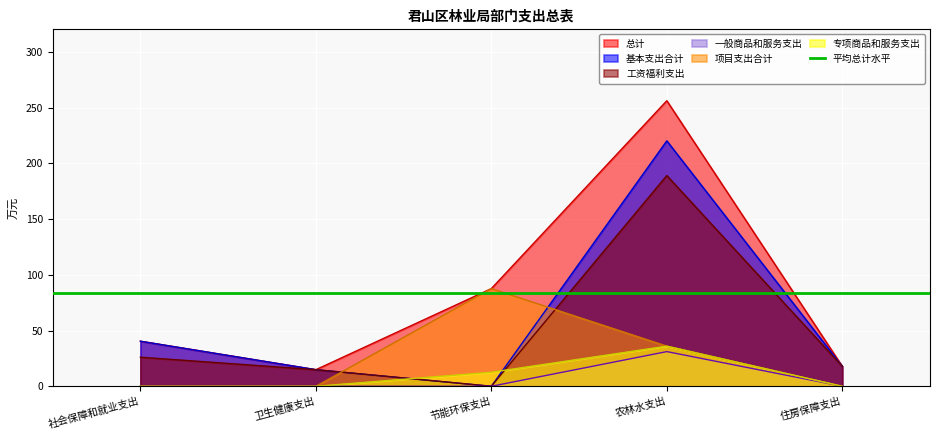

Rank the categories by 基本支出合计 value from lowest to highest.

节能环保支出, 卫生健康支出, 住房保障支出, 社会保障和就业支出, 农林水支出